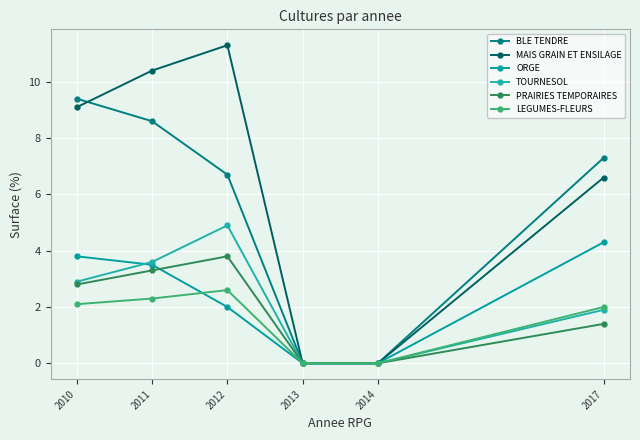

The value of ORGE at 2014 is 0.0. True or false?

True